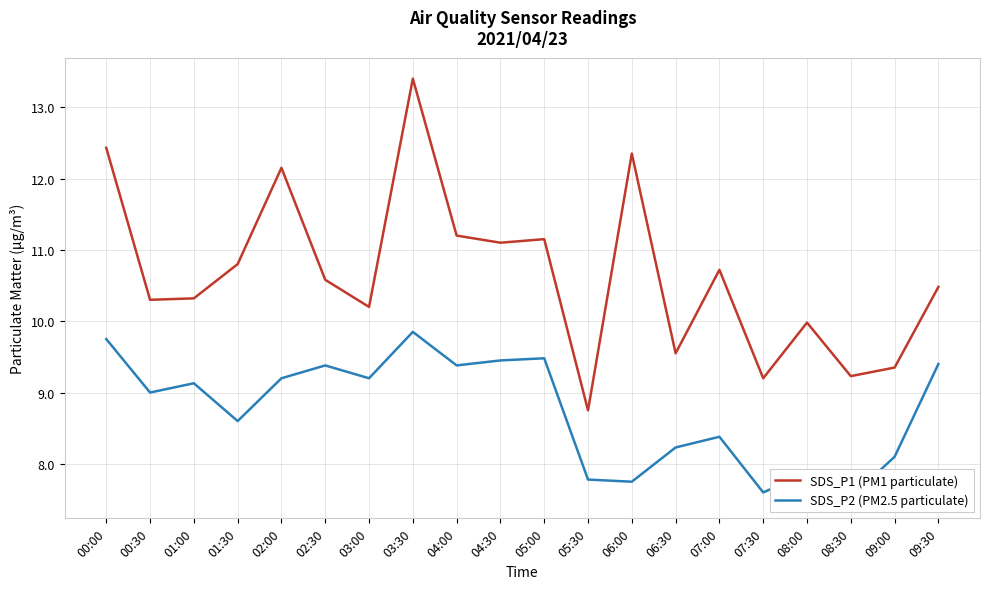

True or false: SDS_P2 (PM2.5 particulate) has a value of 12.6 at 09:00.

False